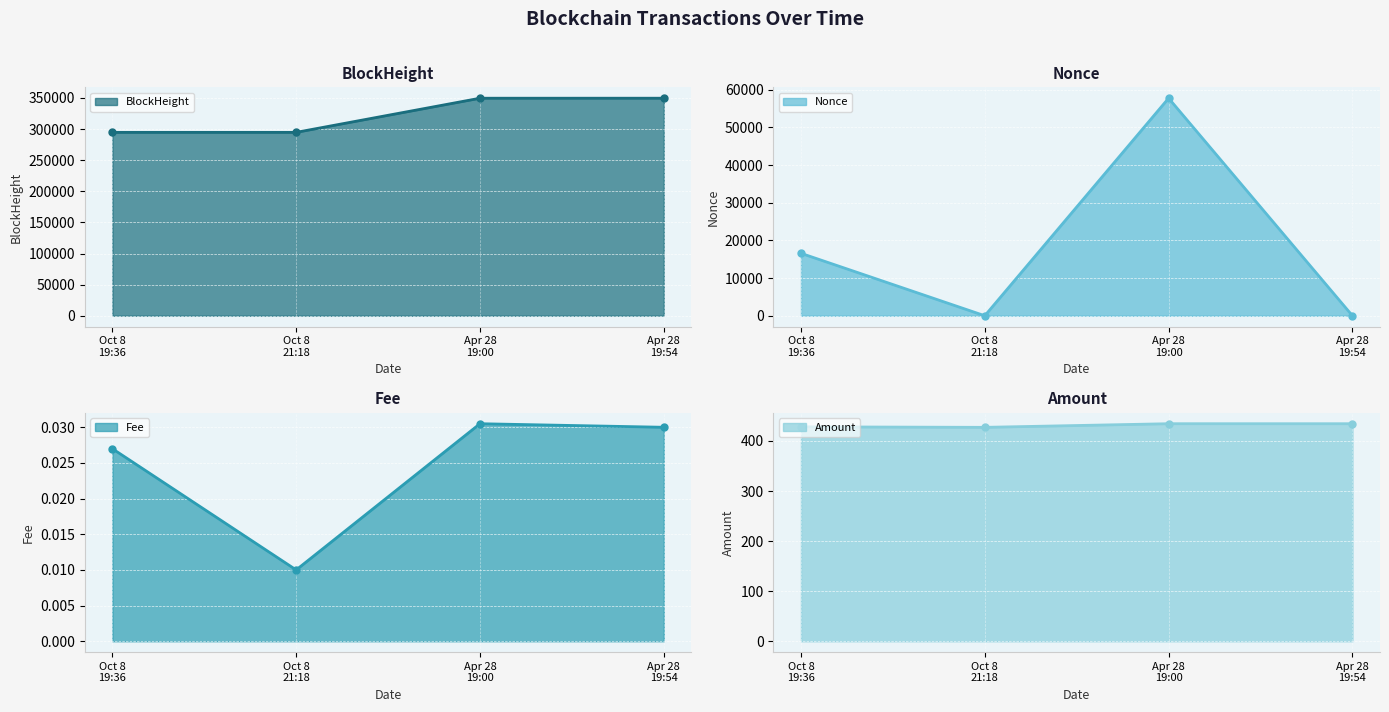

What is the spread (max minus min) of values at Apr 28
19:00?

349639.0